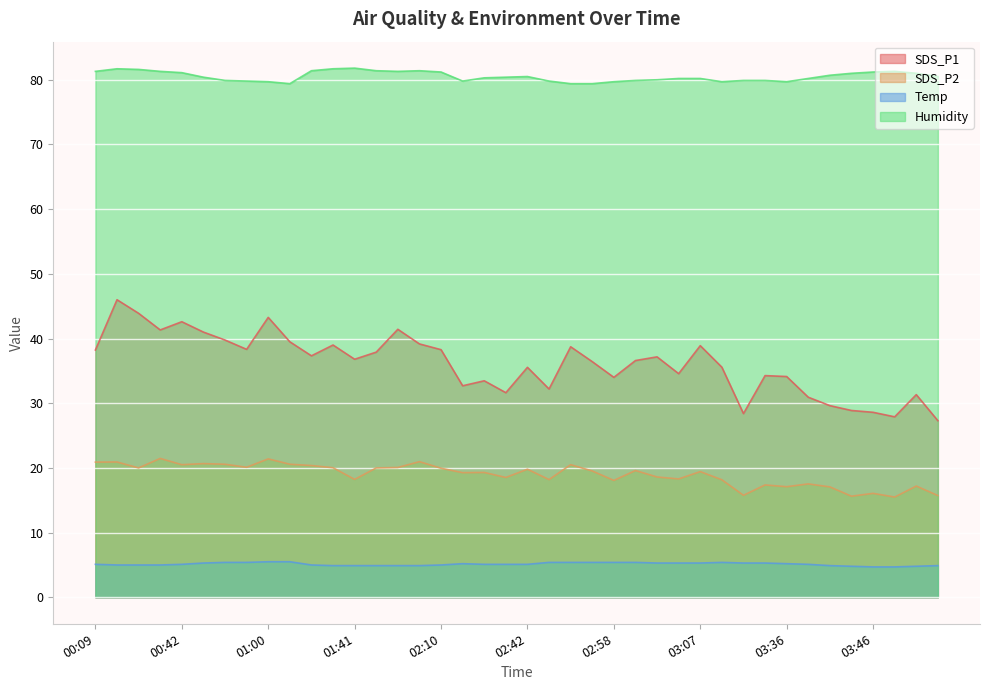

List the labels in order of Humidity value, smallest first.

01:02, 02:53, 02:55, 01:00, 02:58, 03:13, 03:36, 00:57, 02:35, 02:50, 00:55, 03:00, 03:21, 03:31, 03:03, 03:05, 03:07, 03:39, 02:37, 00:49, 02:40, 02:42, 03:54, 03:41, 03:44, 03:51, 00:42, 02:10, 03:46, 00:09, 00:39, 02:00, 03:49, 01:35, 01:57, 02:05, 00:36, 00:34, 01:38, 01:41